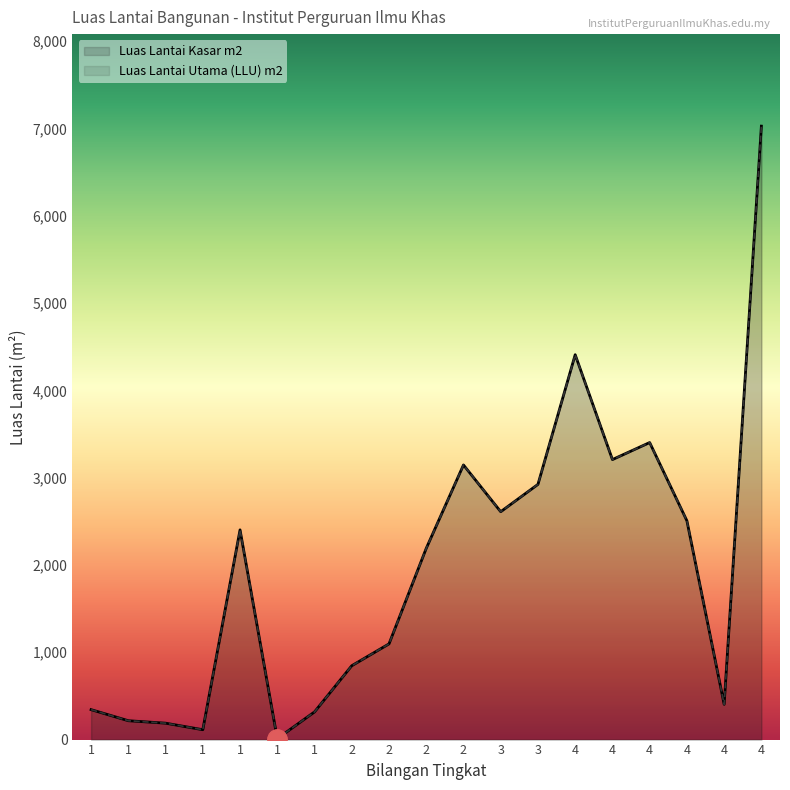

True or false: Luas Lantai Utama (LLU) m2 has a value of 4339.4 at Blok Tesl.

False